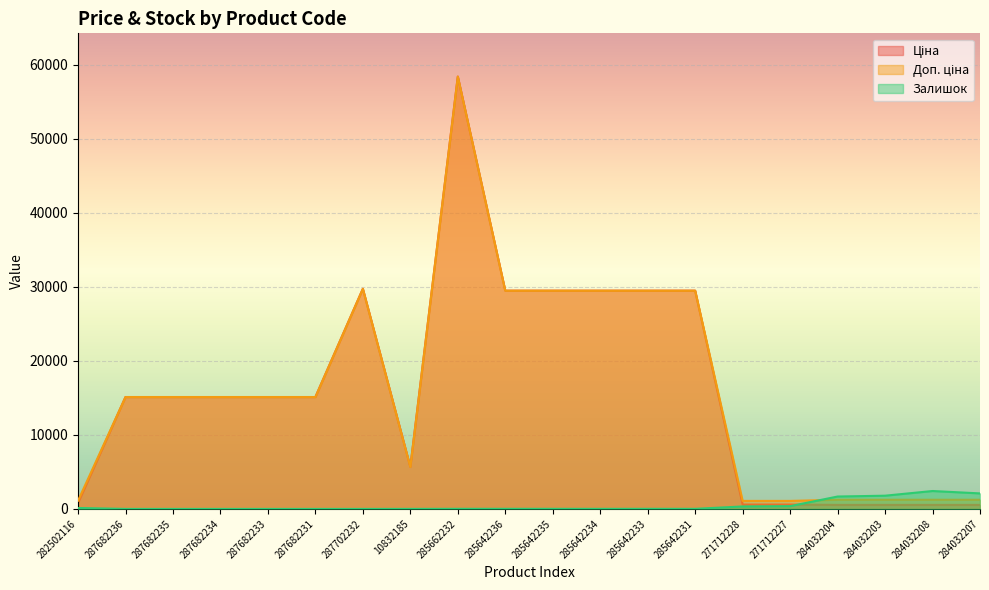

Does the chart display data point markers on the line(s)?

No